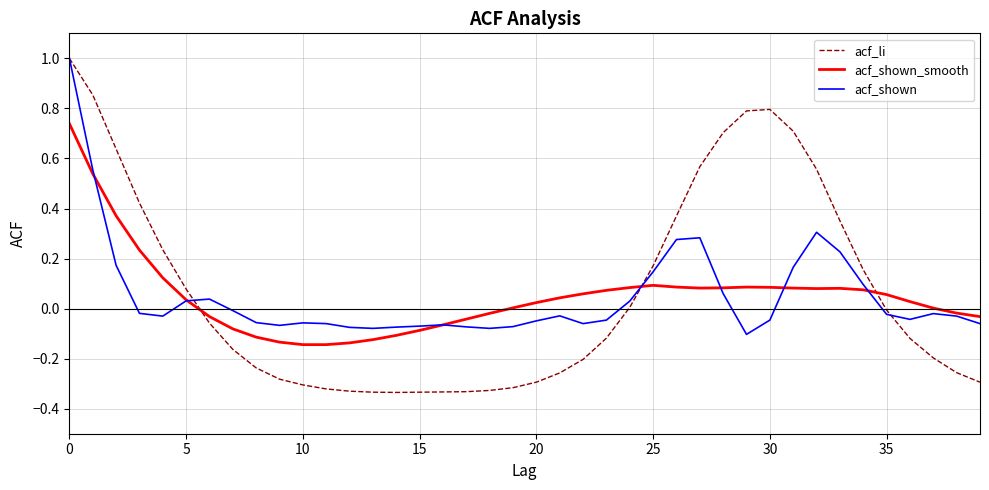

What is the highest value of the acf_shown series?

1.0